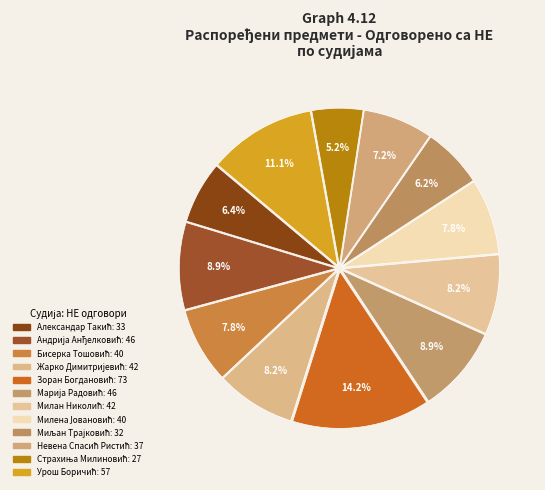

Combined, what portion of the pie is Страхиња Милиновић and Зоран Богдановић?

19.4%